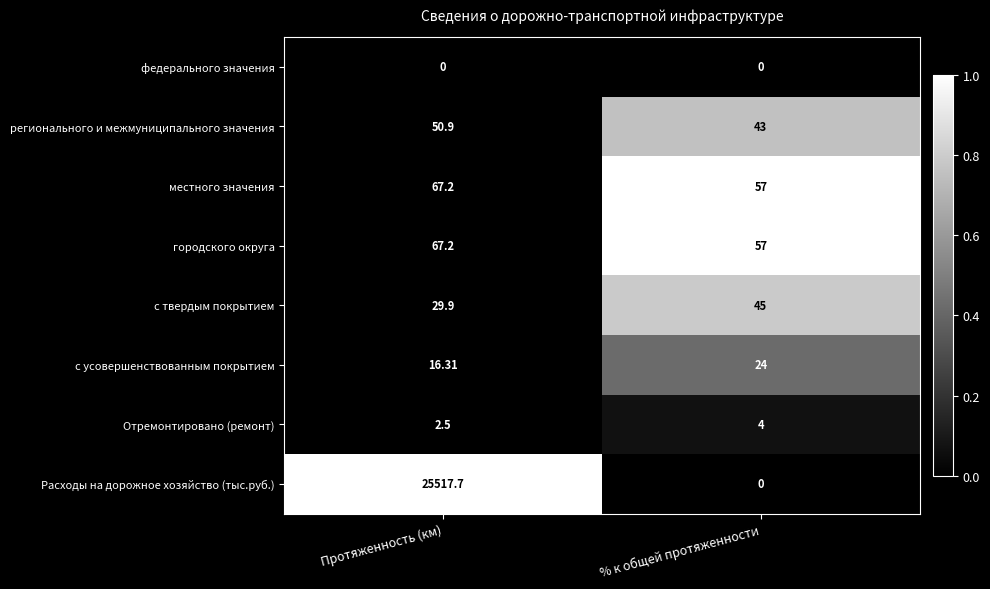

At which label is с твердым покрытием closest to 37?

Протяженность (км)